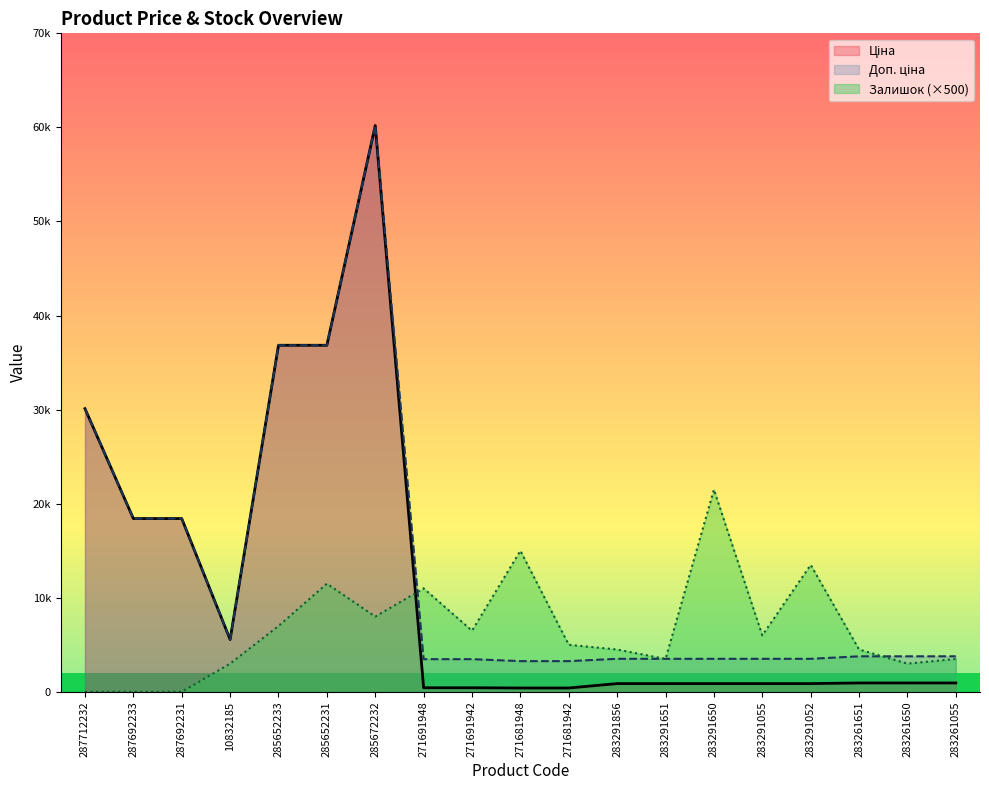

In Ціна, how many points are higher than both neighbors (excluding endpoints)?

1